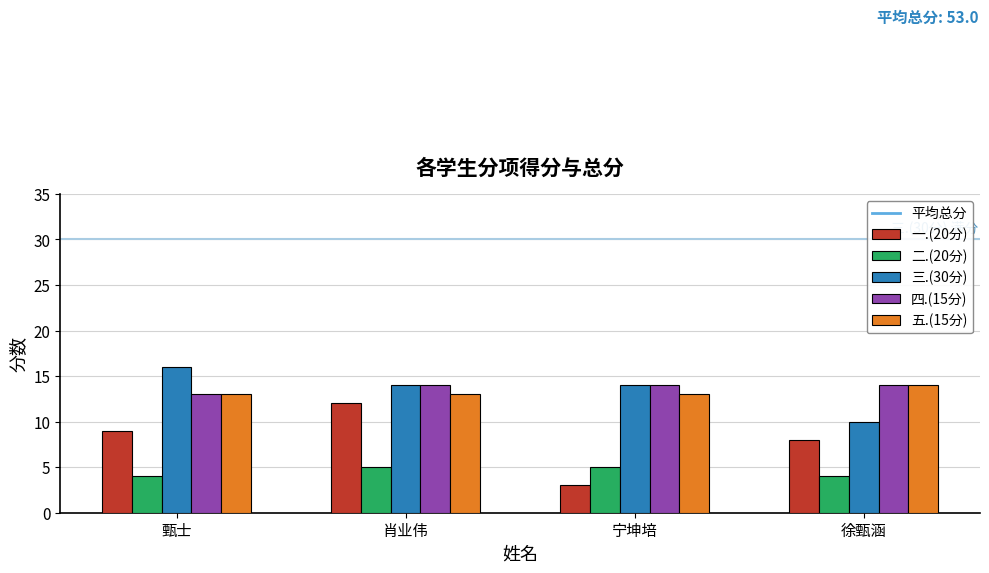

Reading right to left, what are all the values shown in this chart?

一.(20分): 徐甄涵=8	宁坤培=3	肖业伟=12	甄士=9
二.(20分): 徐甄涵=4	宁坤培=5	肖业伟=5	甄士=4
三.(30分): 徐甄涵=10	宁坤培=14	肖业伟=14	甄士=16
四.(15分): 徐甄涵=14	宁坤培=14	肖业伟=14	甄士=13
五.(15分): 徐甄涵=14	宁坤培=13	肖业伟=13	甄士=13